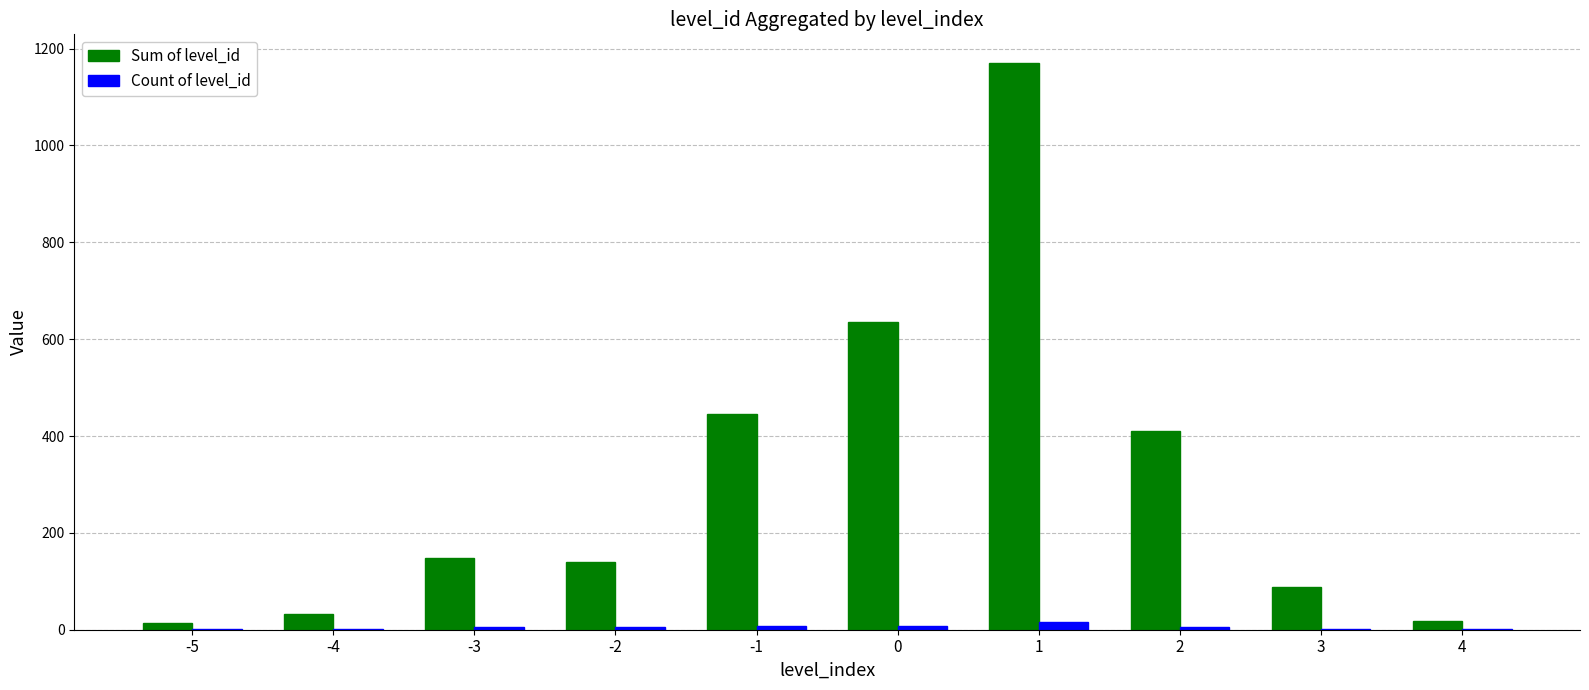

Is the value of Sum of level_id at -1 greater than the value of Count of level_id at -2?

Yes